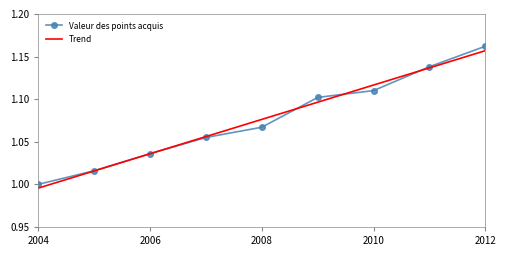

Count the number of categories in the chart.

9